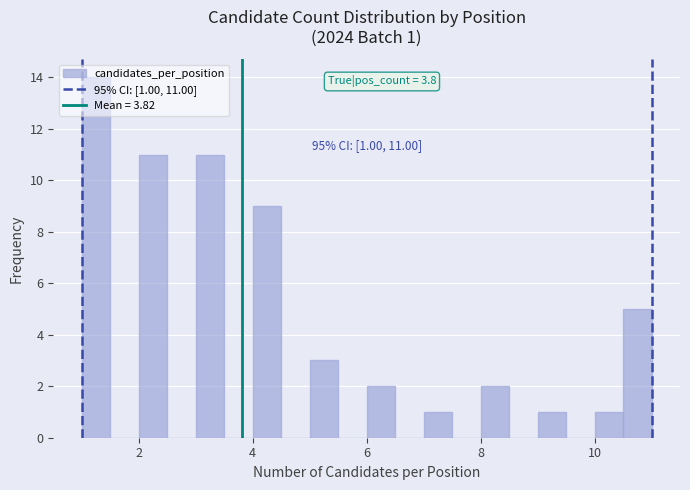

Around what value on the x-axis is the tallest bar? Give the approximate position of its centre, as read against the axis.

1.2